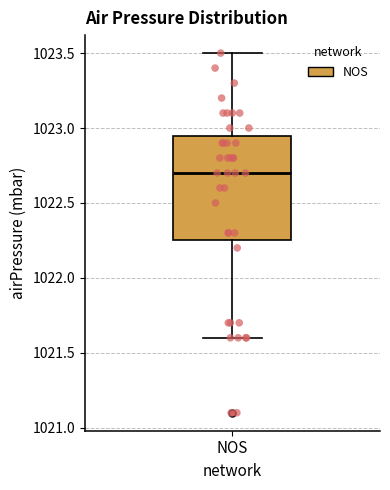

Transcribe this box plot: give where the median line is, the range the box spans, and where the two whiskers end, as read against the y-axis. The values are not printed on the chart, so give them approximately, as read against the axis.

median 1022.70, box 1022.25 to 1022.95, whiskers 1021.60 to 1023.50